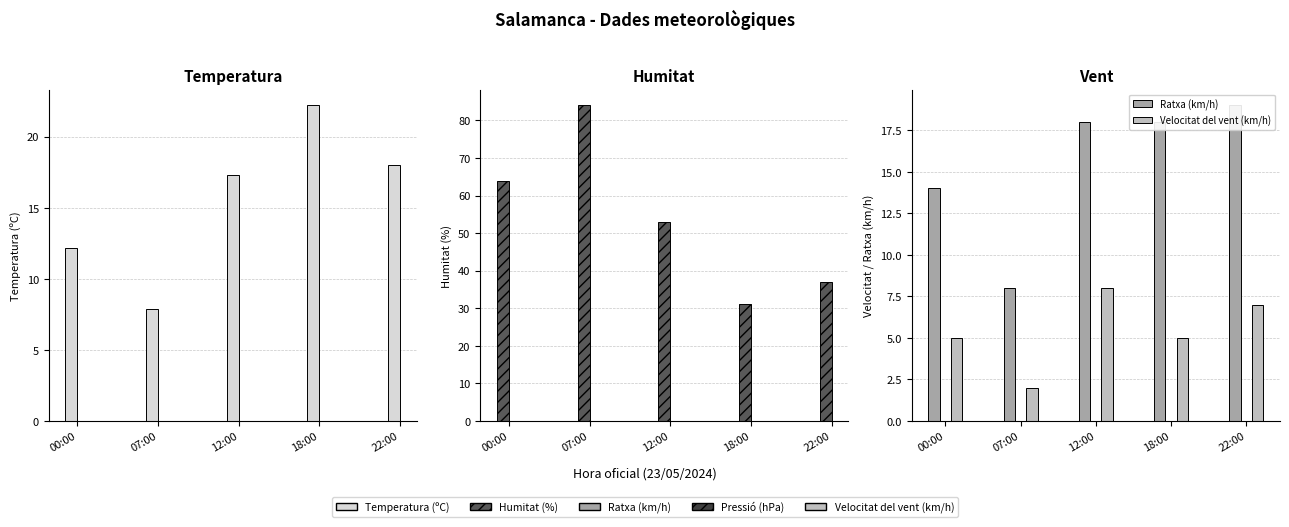

Which has a higher value, 12:00 or 22:00?

22:00